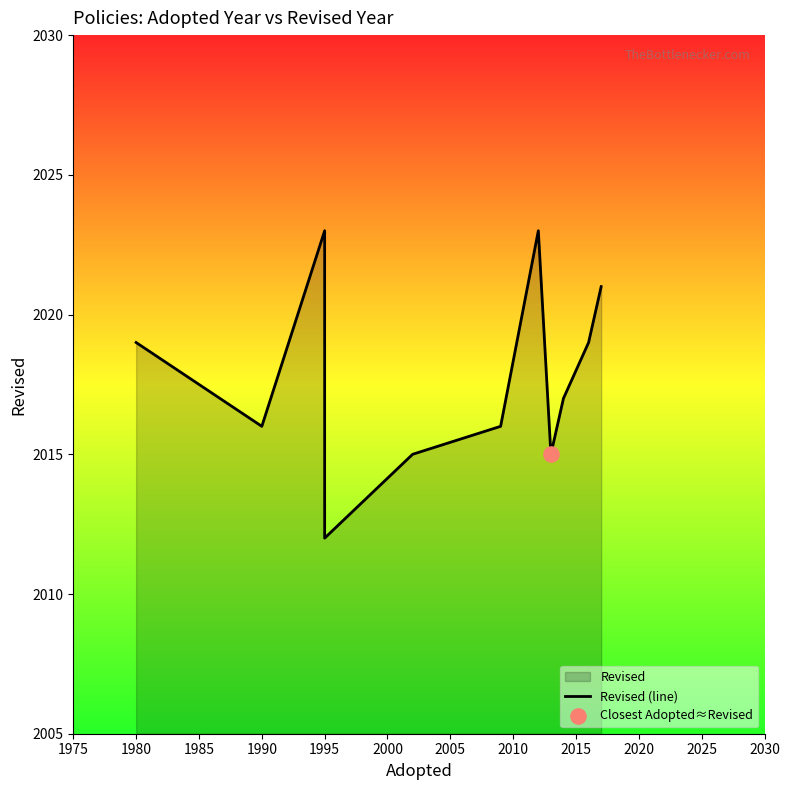

Which has a higher value, 1970 or 2000?

2000